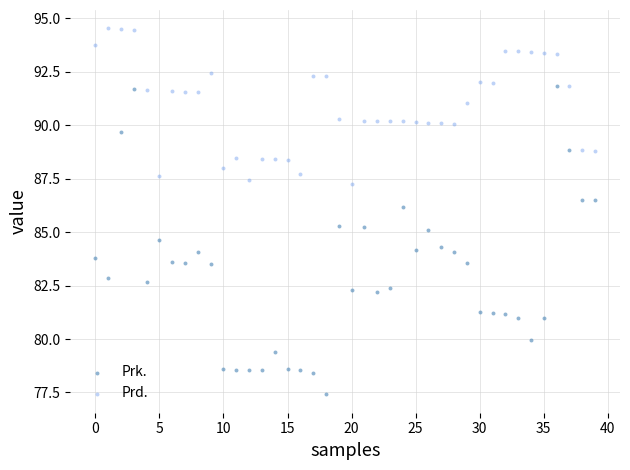

Which series reaches the maximum Y coordinate?

Prd.